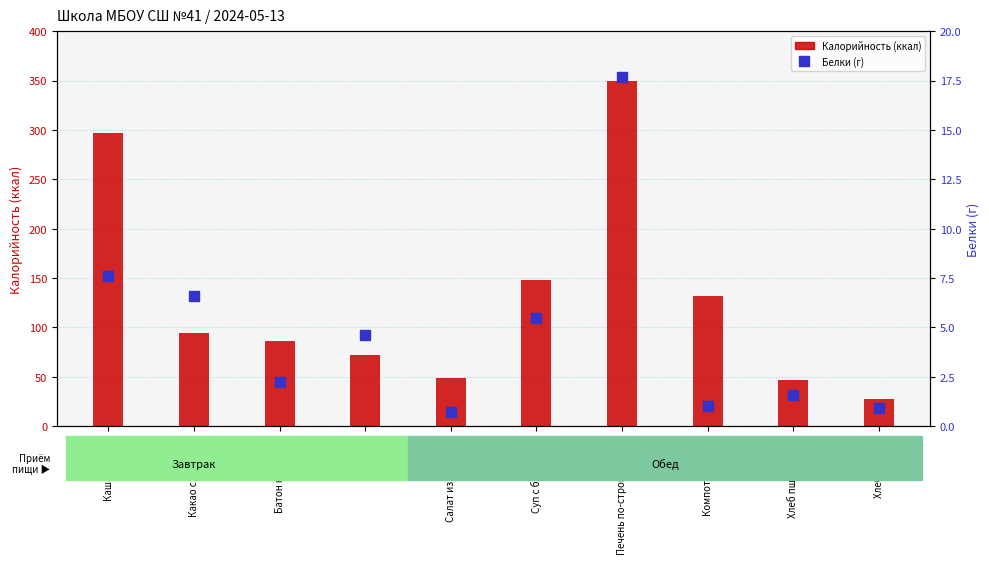

What are all the series names shown in the legend?

Калорийность, Белки